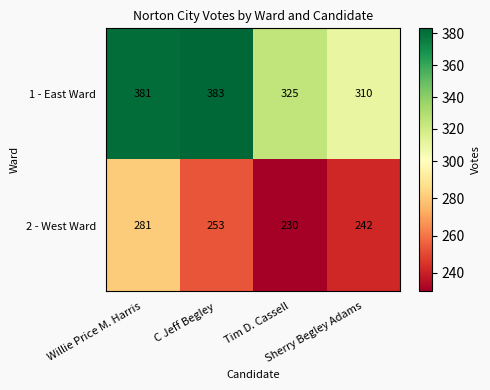

What is the greatest value displayed?

383